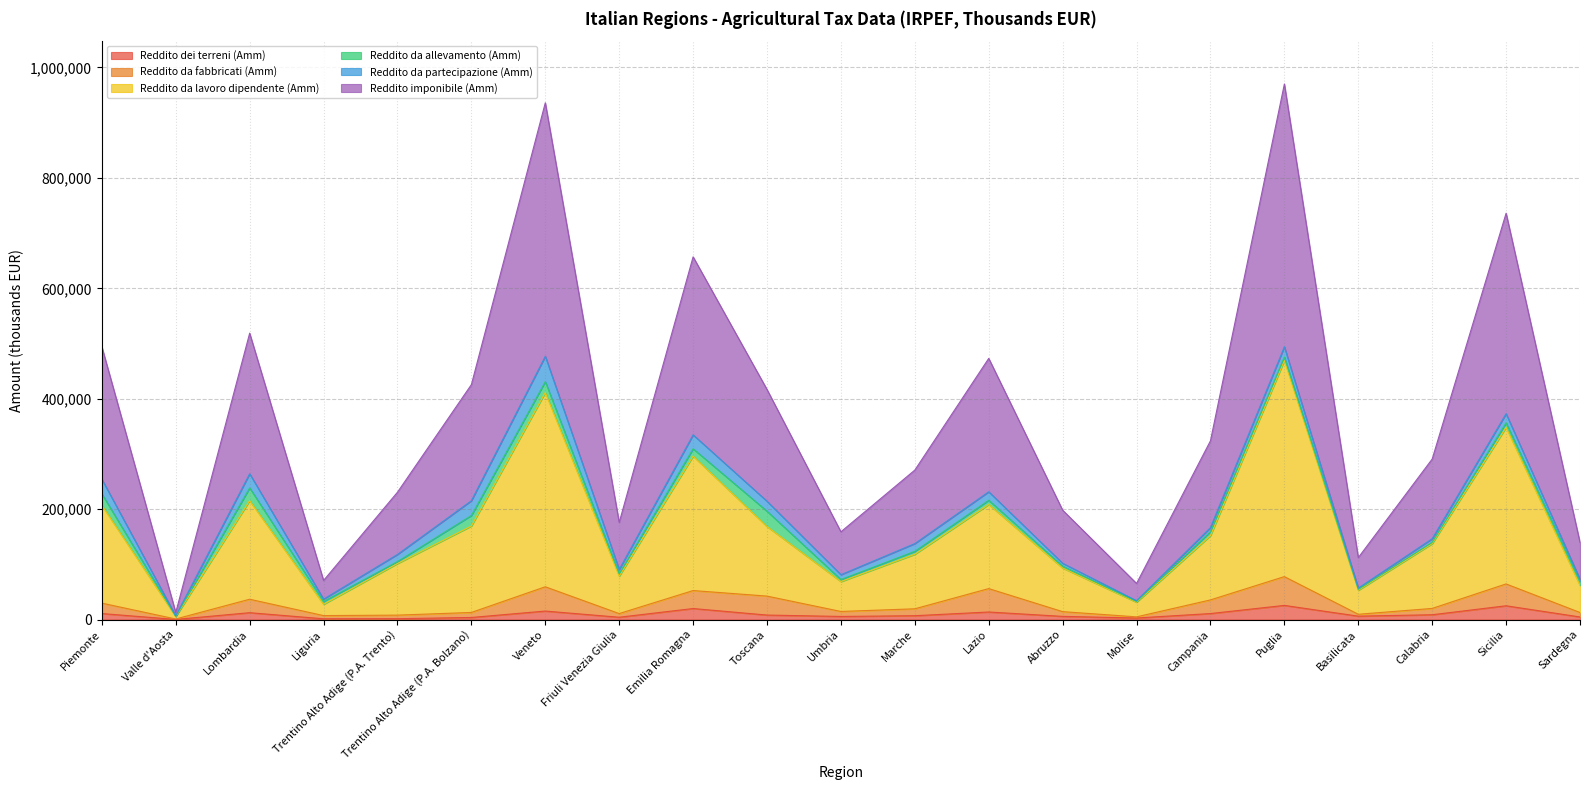

What are all the series names shown in the legend?

Reddito dei terreni (Amm), Reddito da fabbricati (Amm), Reddito da lavoro dipendente (Amm), Reddito da allevamento (Amm), Reddito da partecipazione (Amm), Reddito imponibile (Amm)